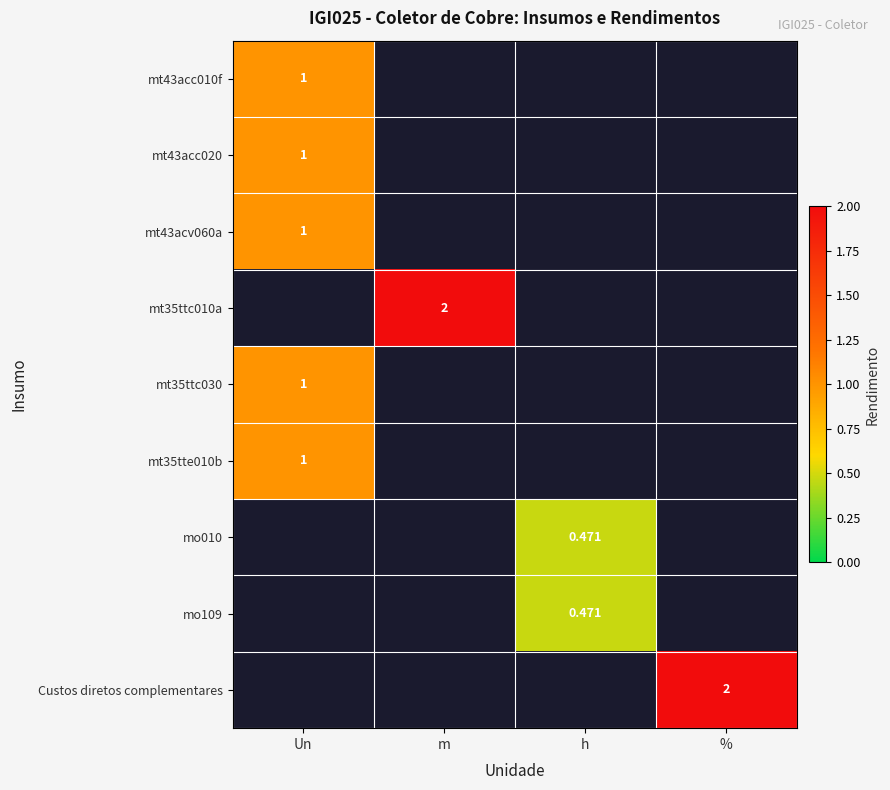

How many series are shown in this chart?

9